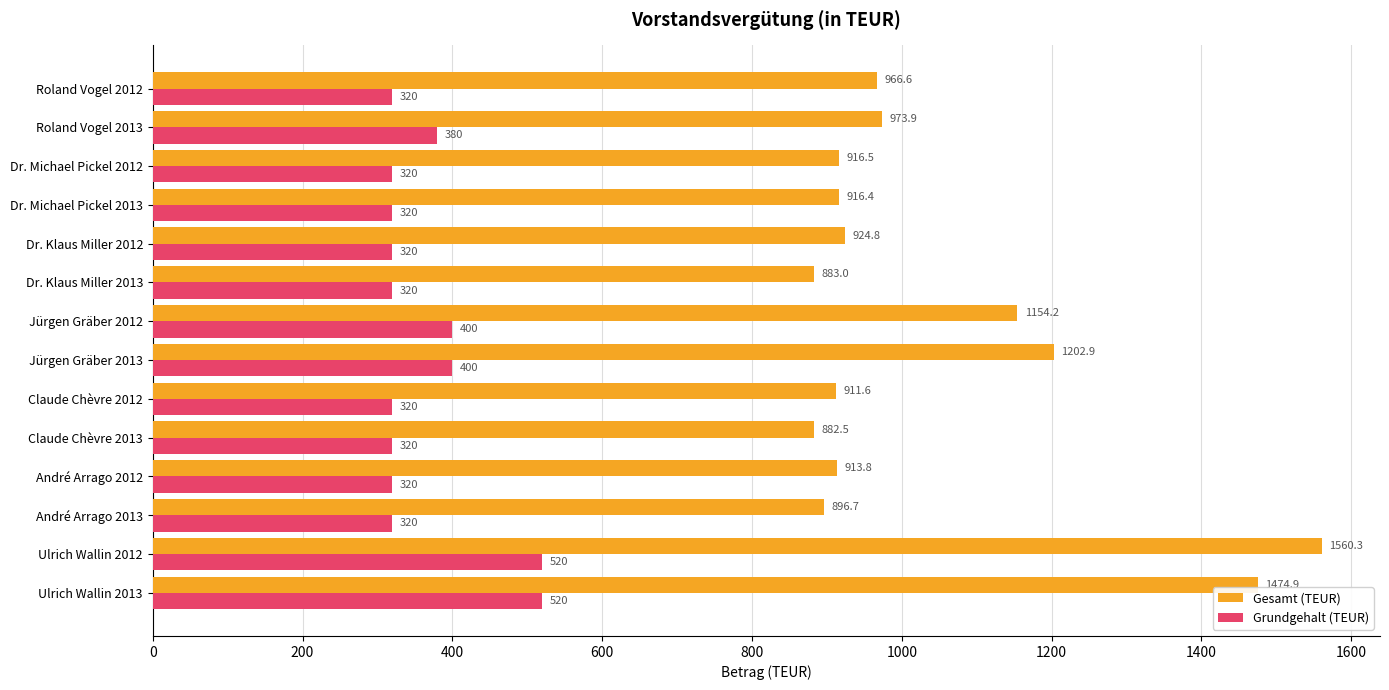

Is it true that Gesamt (TEUR) equals 1202.9 at Jürgen Gräber 2013?

True